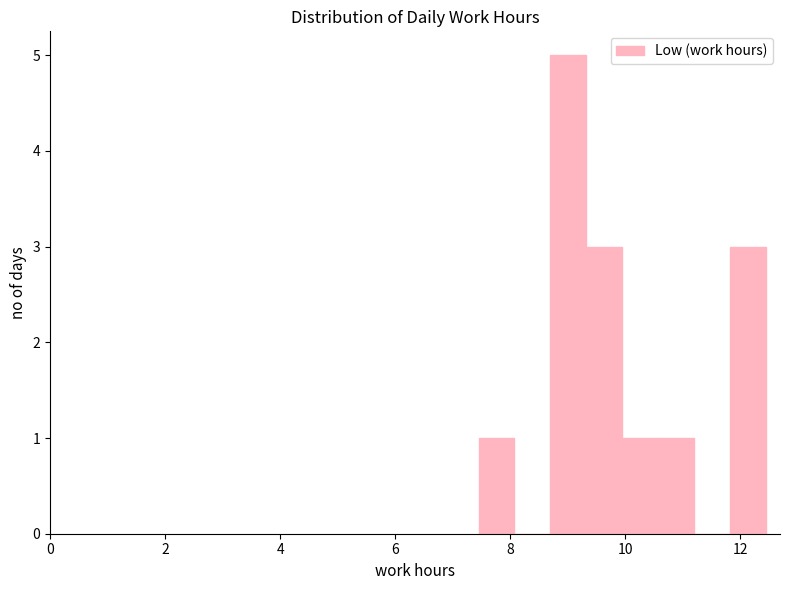

Read against the x-axis, roughly where is the centre of the tallest bar?

9.0